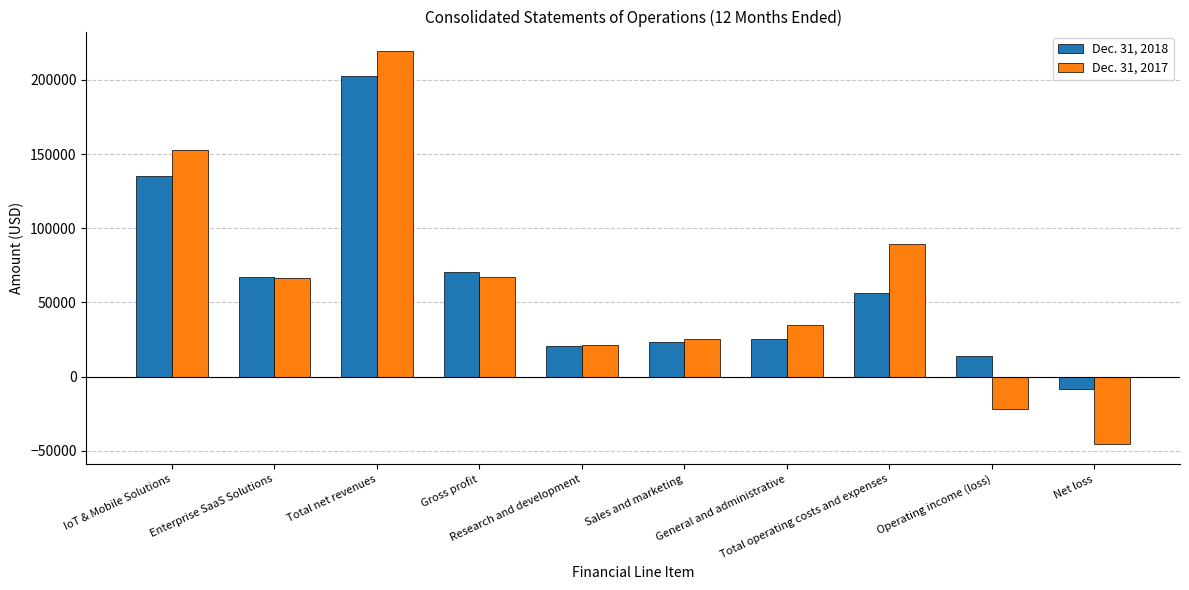

What is the minimum value shown in the chart?

-45840